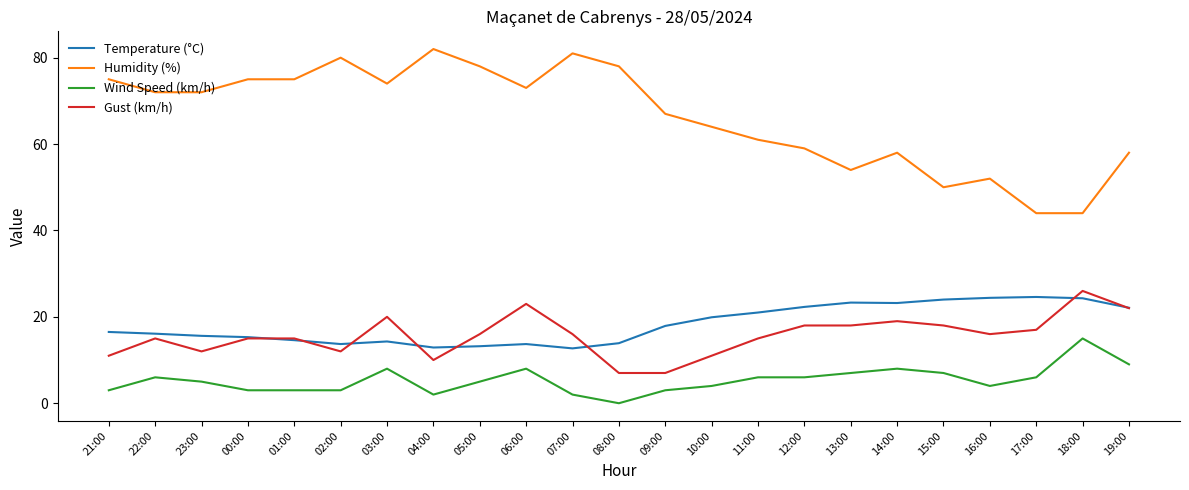

True or false: Wind Speed (km/h) and Humidity (%) intersect in this chart.

False